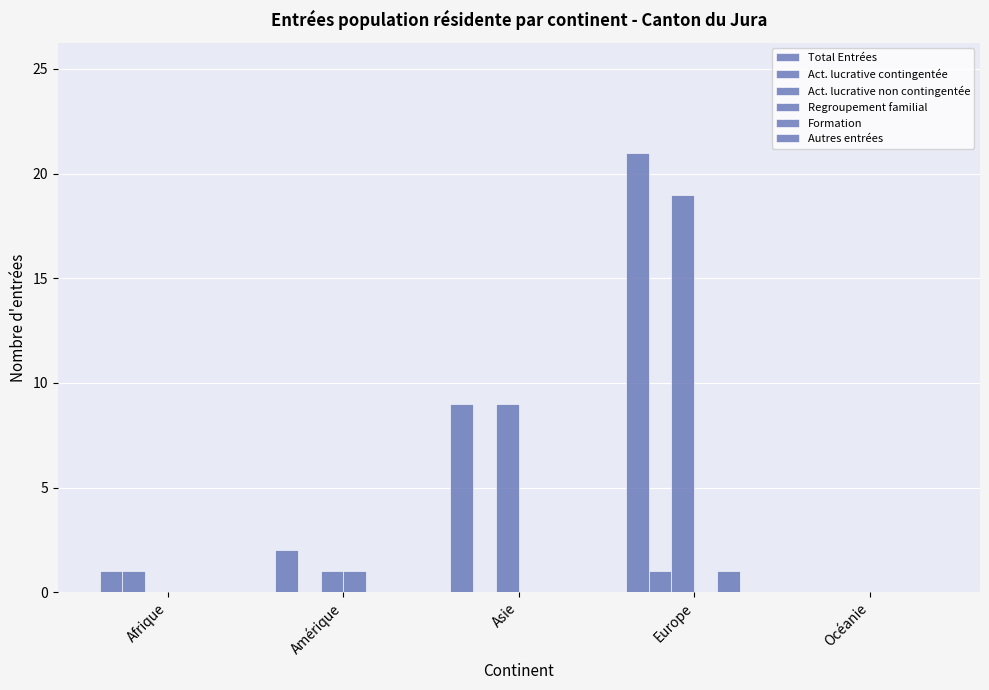

What is the difference between the Formation values at Europe and Océanie?

1